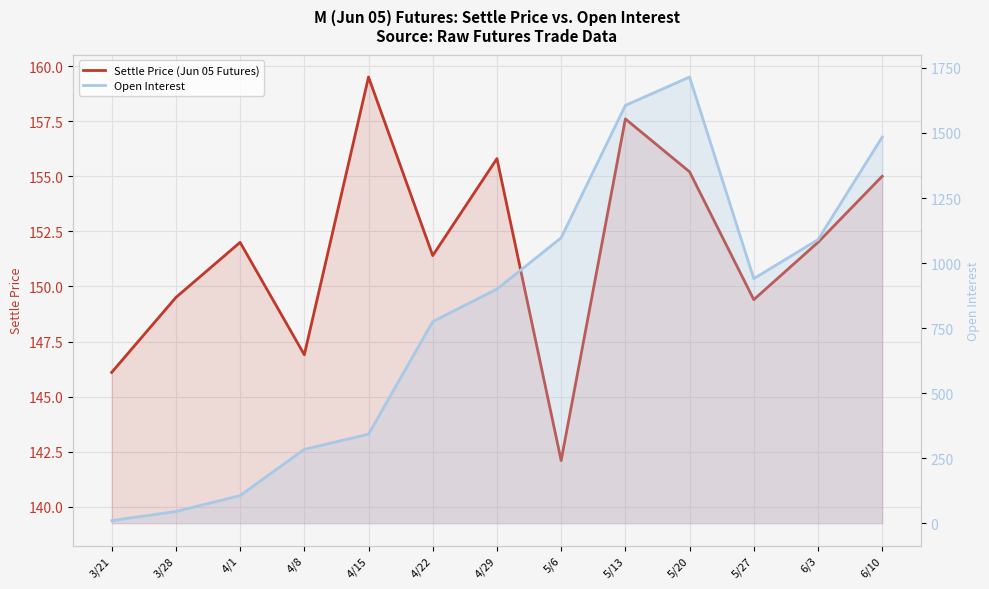

Which series has the widest spread of values?

Open Interest